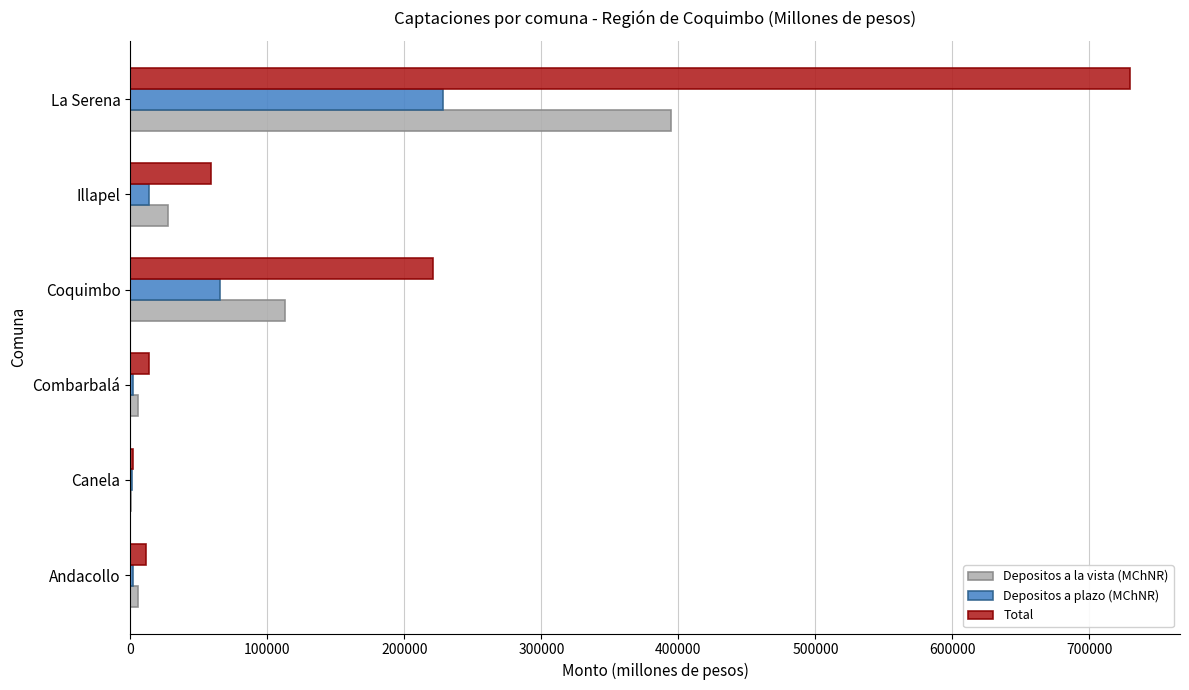

How many data points does each series have?

6